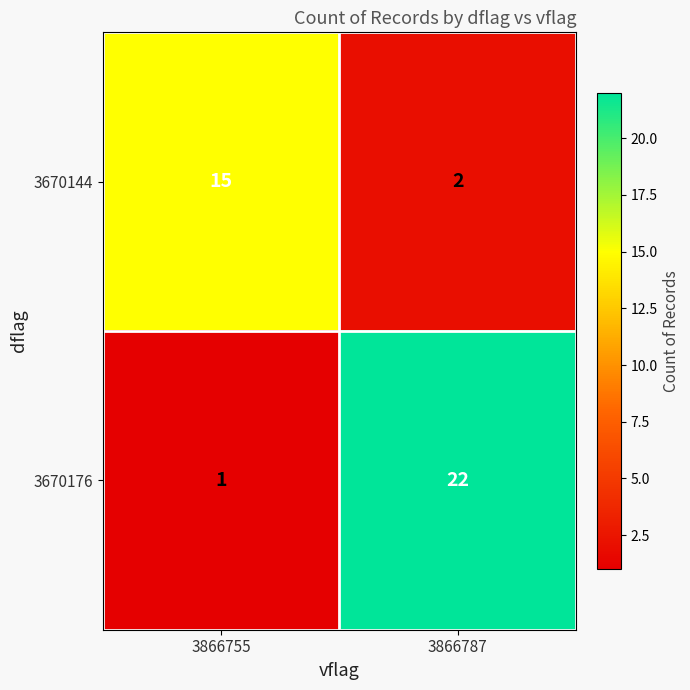

What is the difference between the 3670176 values at 3866787 and 3866755?

21